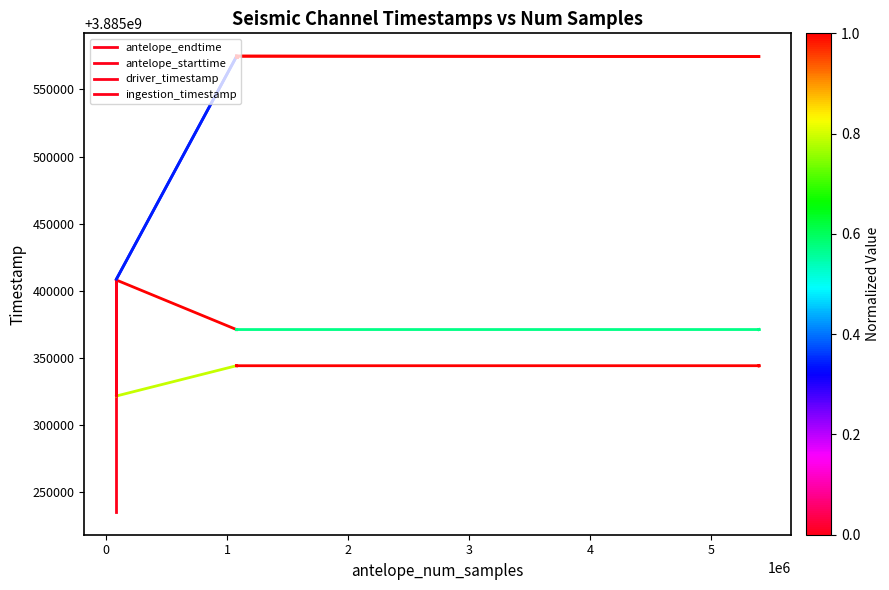

What is the difference between the maximum and minimum values in the driver_timestamp series?

86400.0